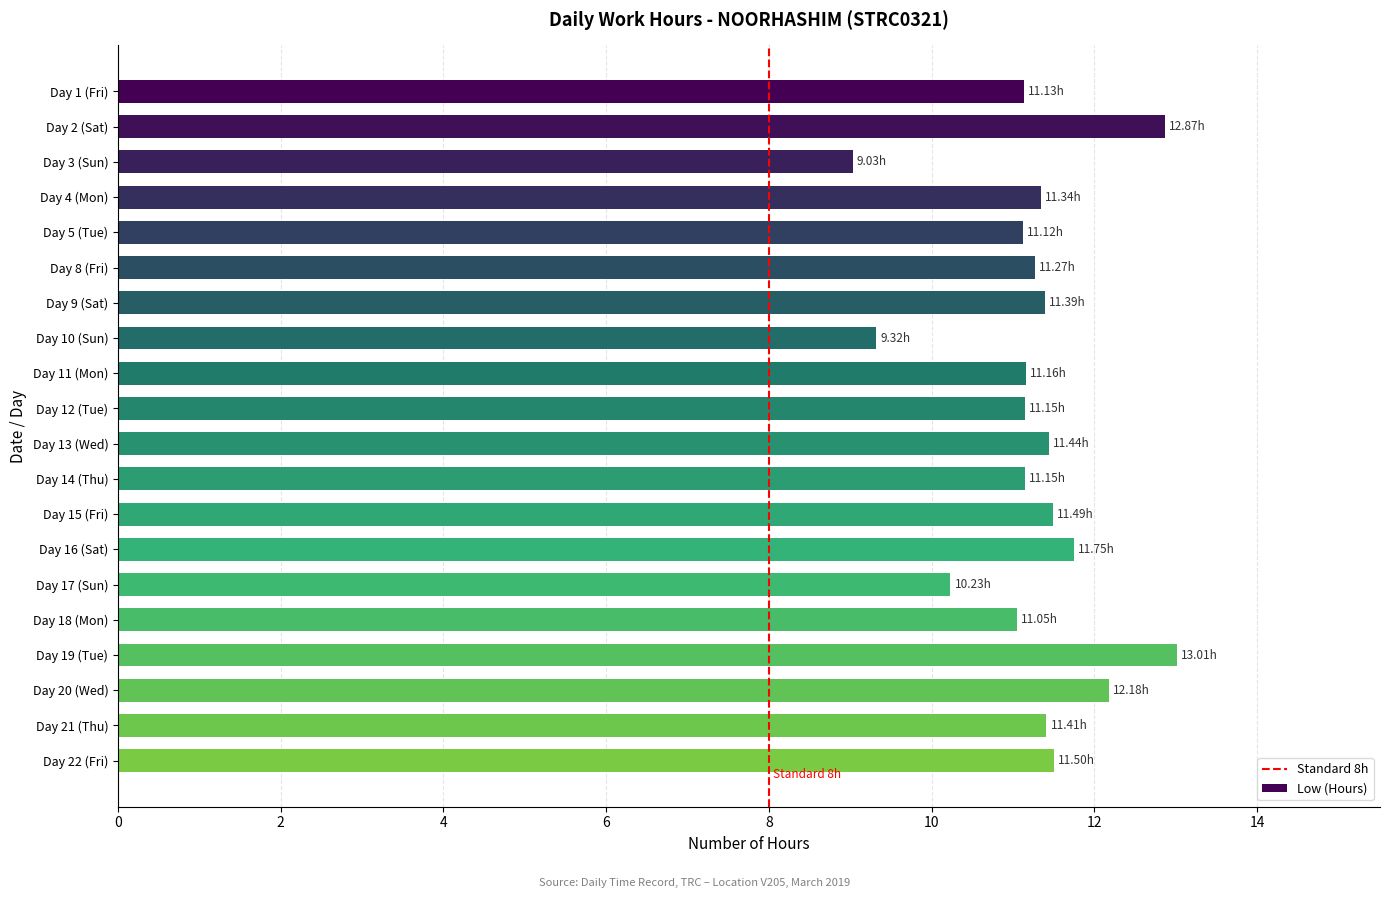

What is the average value?

11.2